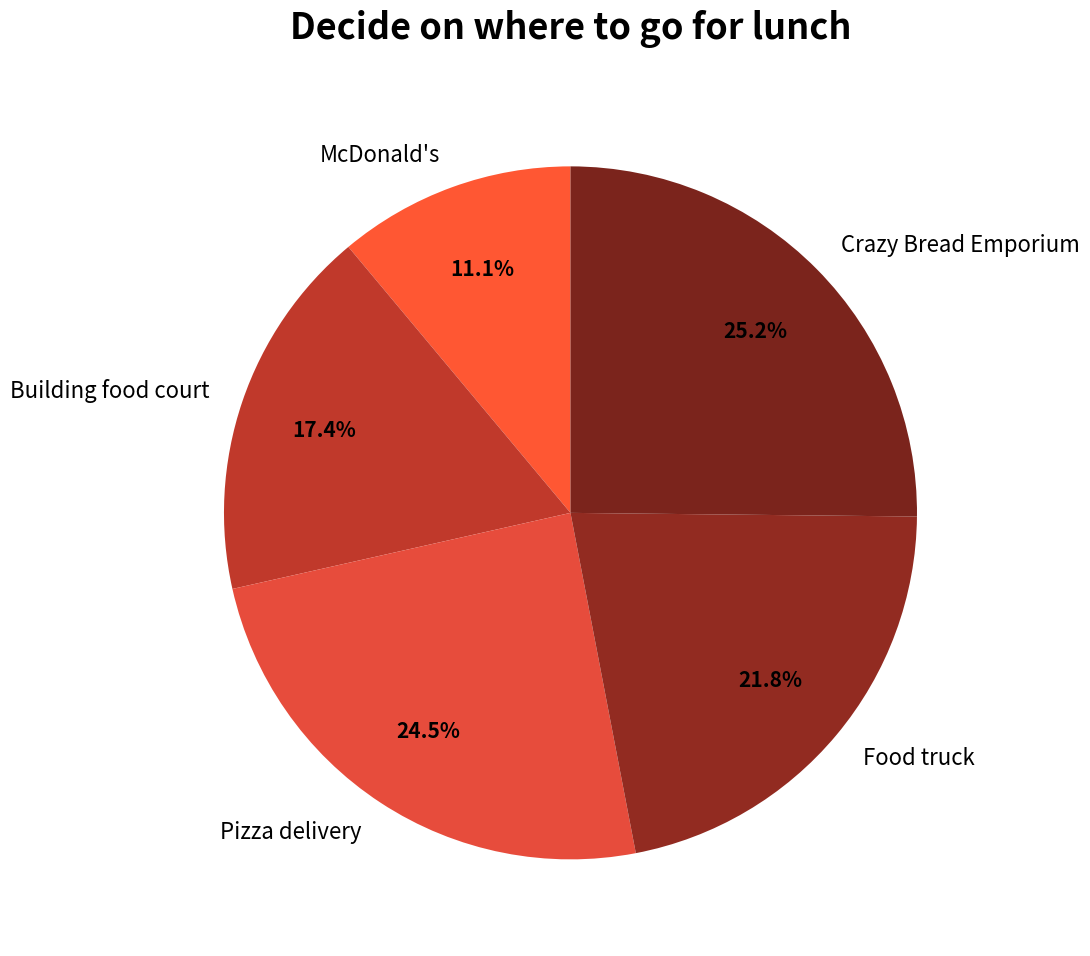

What percentage is NOT represented by McDonald's?

88.9%